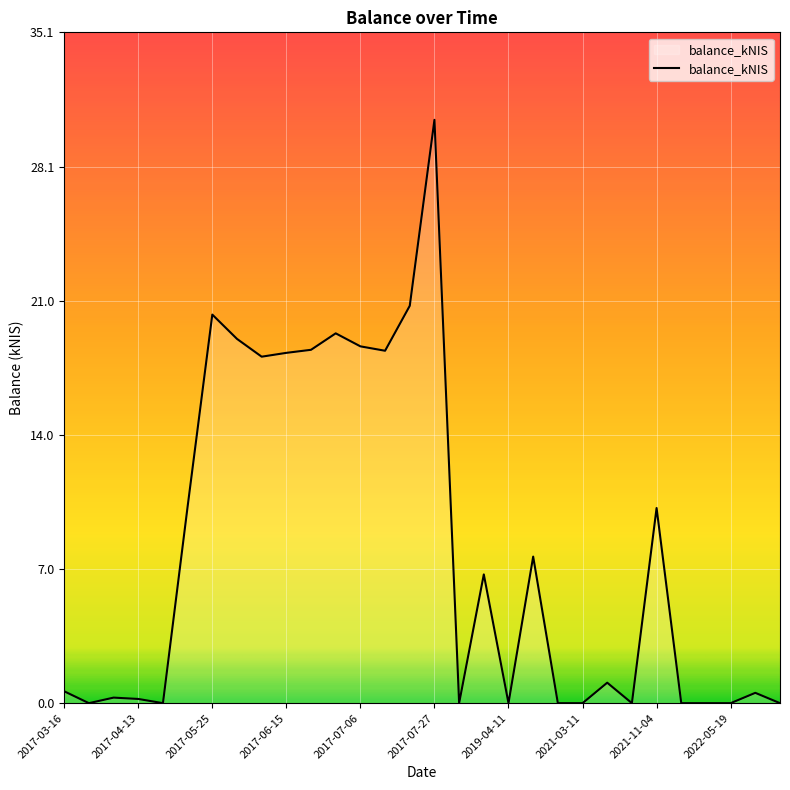

What is the difference between the maximum and minimum values?

30.5